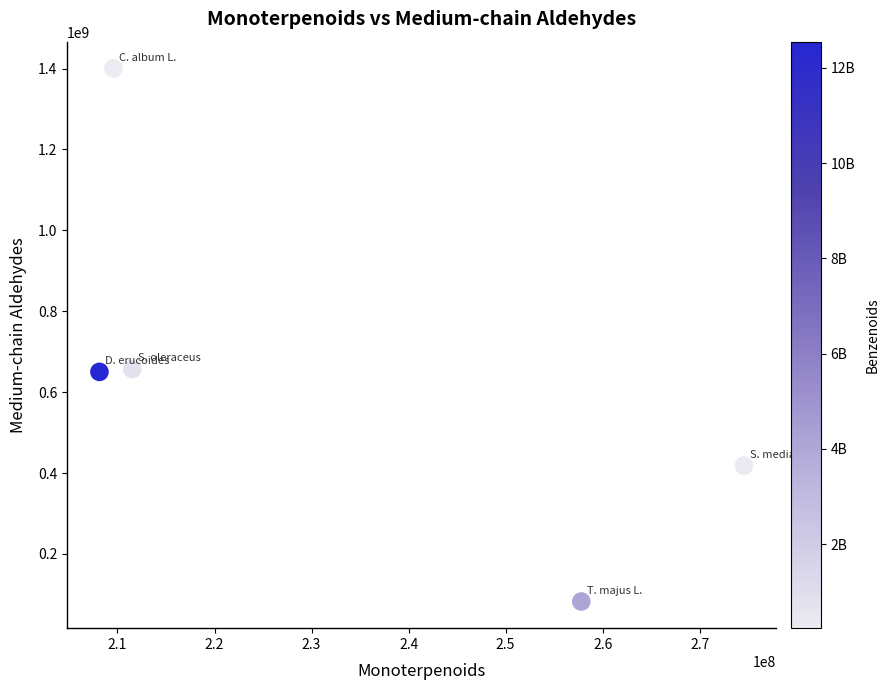

What is the average Y value?

641632146